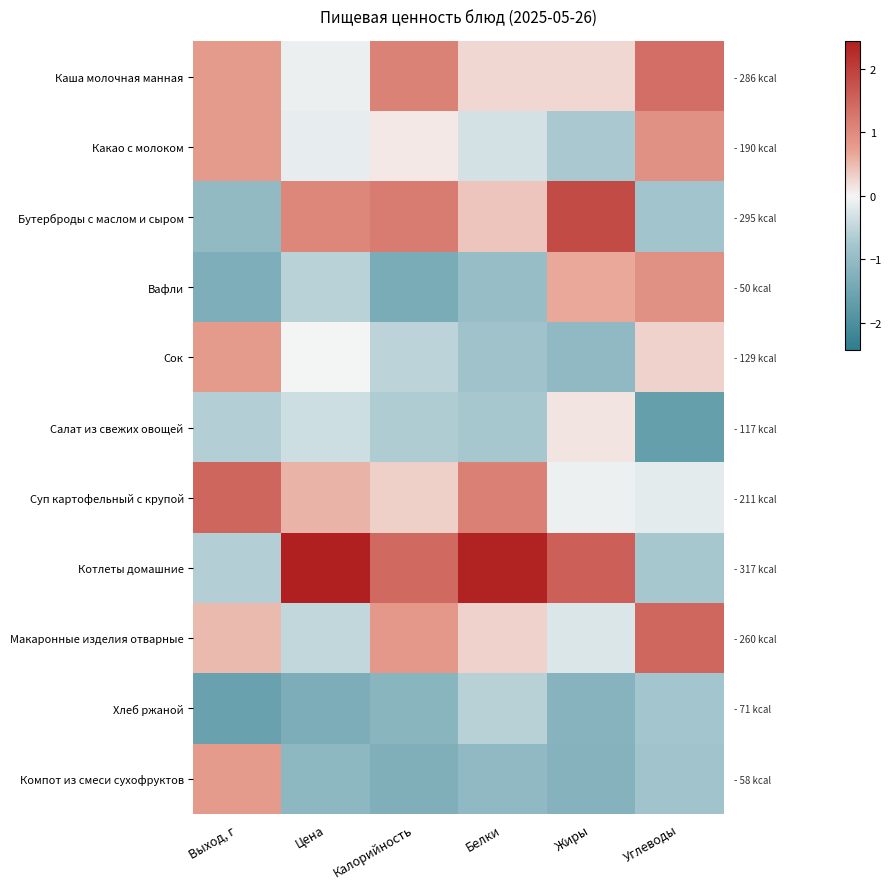

What is the average value of the Какао с молоком series?

0.1